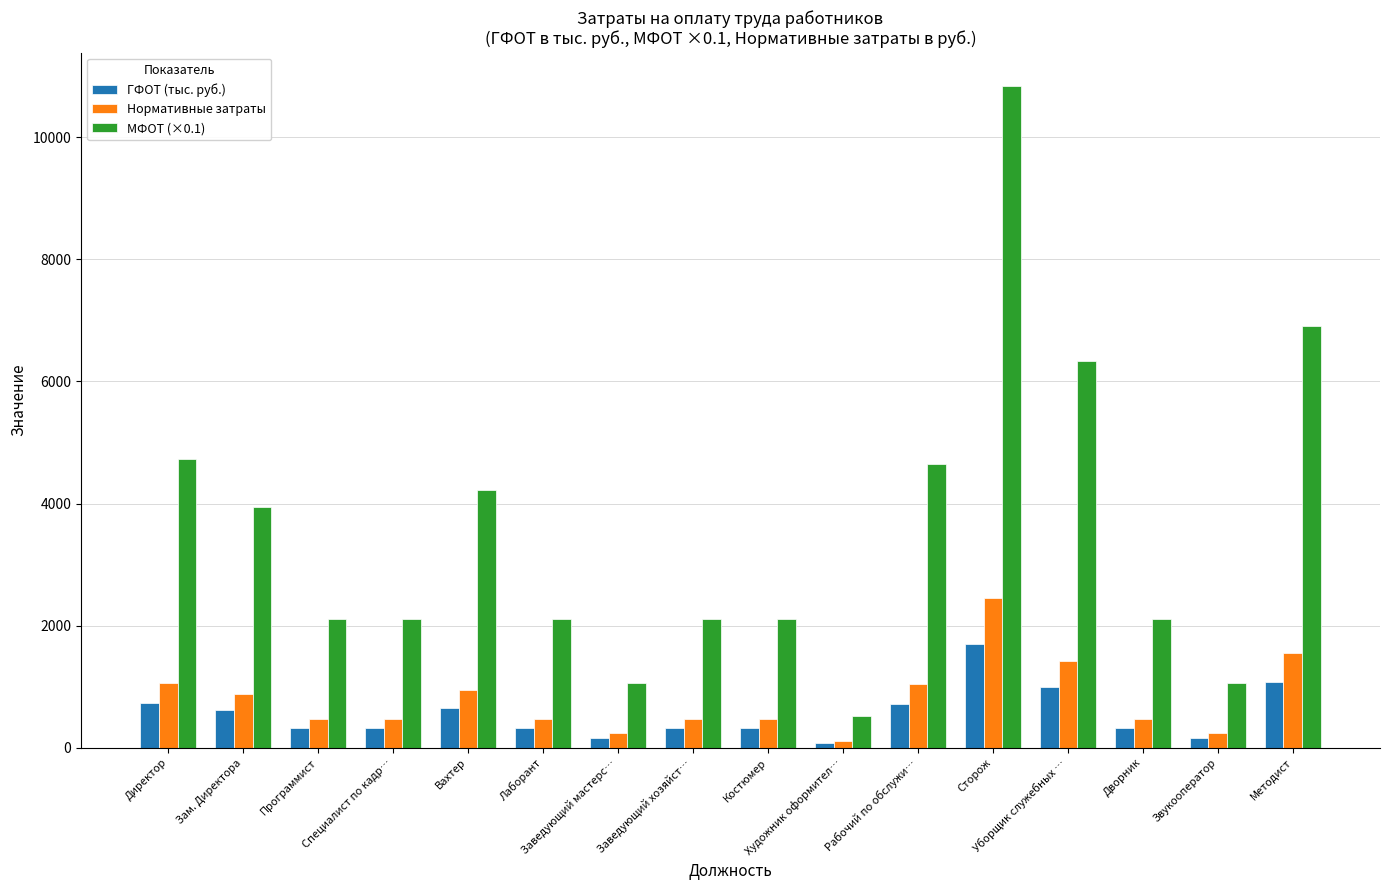

The value of ГФОТ (тыс. руб.) at Дворник is 329.8. True or false?

True